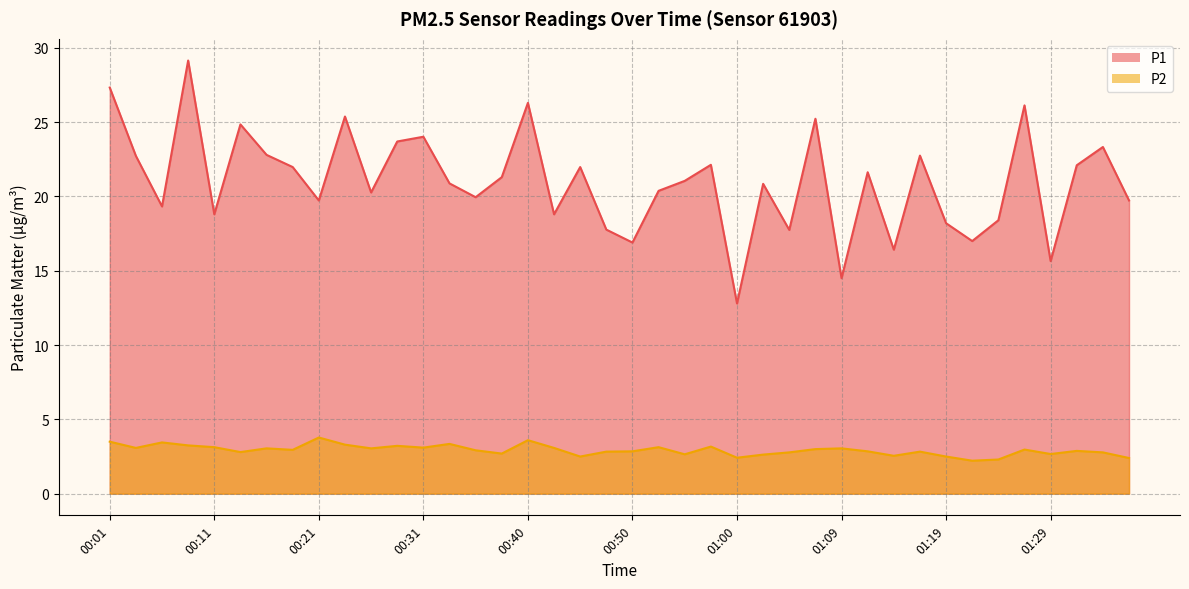

What is the difference between the P2 values at 00:33 and 00:14?

0.6